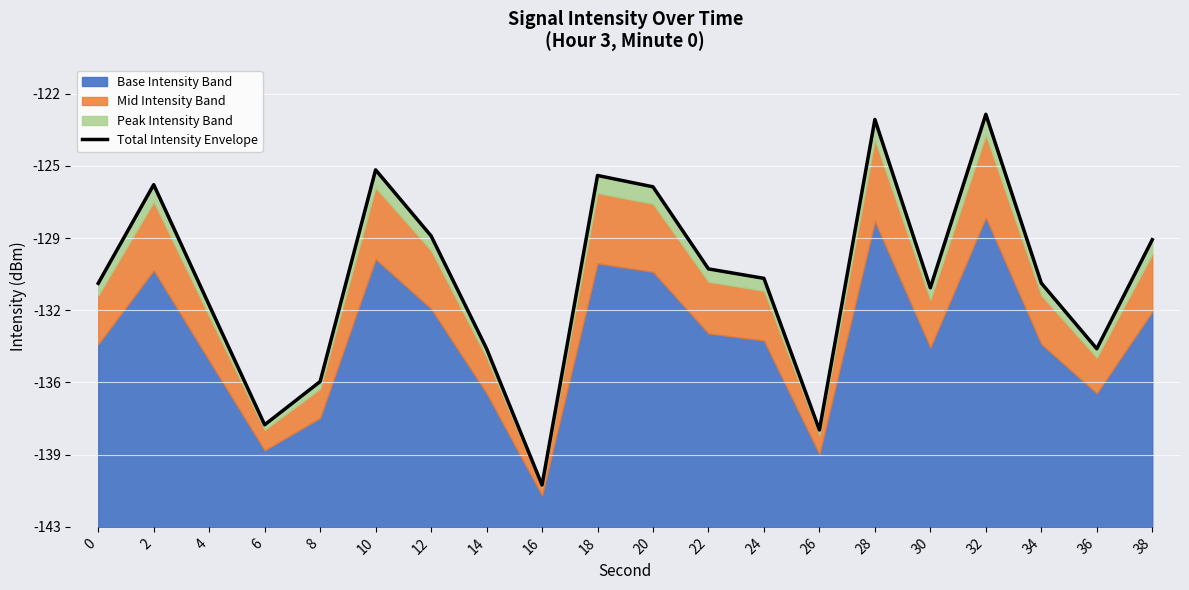

How many lines are shown in the chart?

1